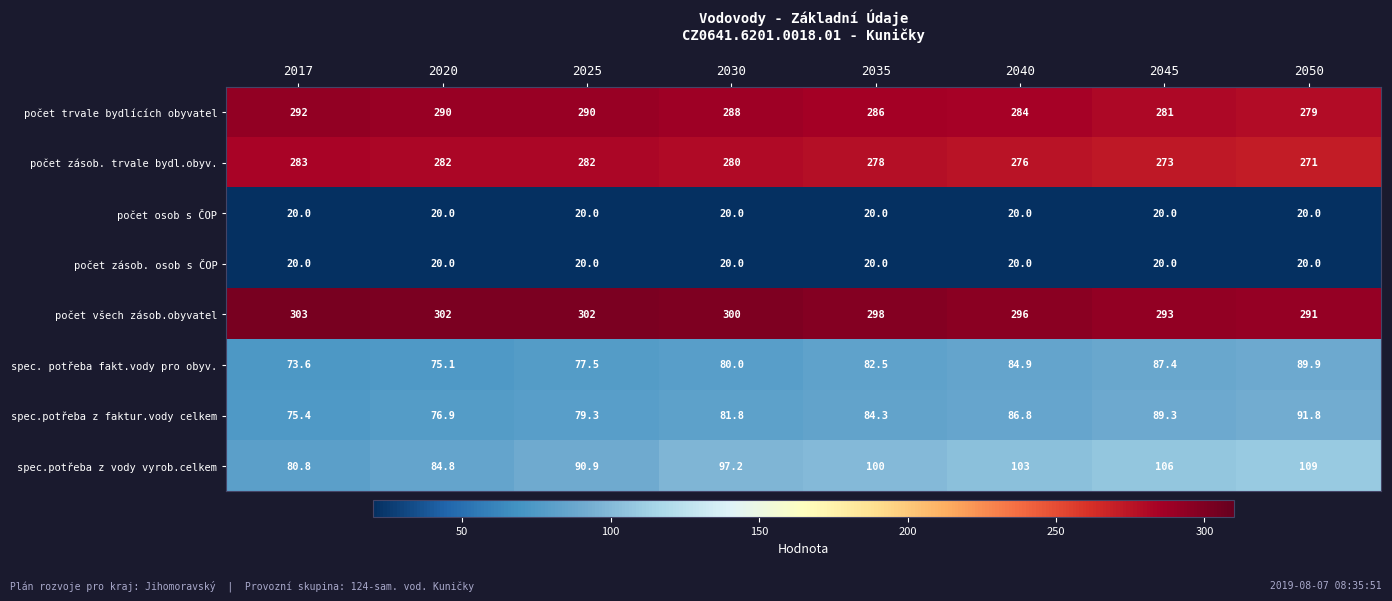

What is the minimum value shown in the chart?

20.0